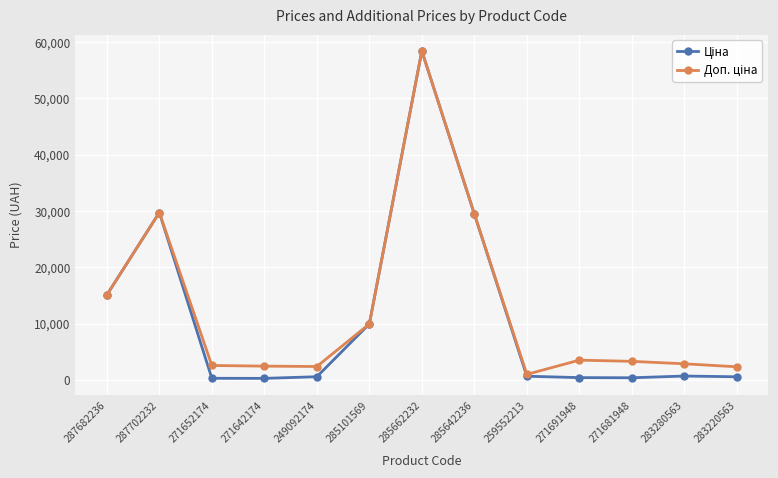

What is the total value across all series at 287682236?

30240.0